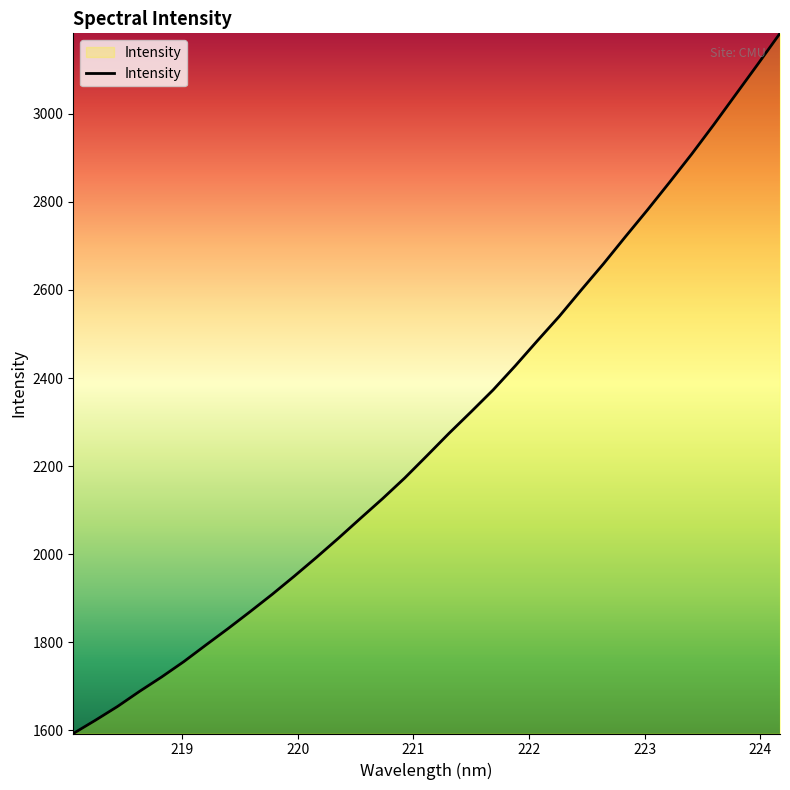

True or false: the data has more than 0 interior local peaks.

False